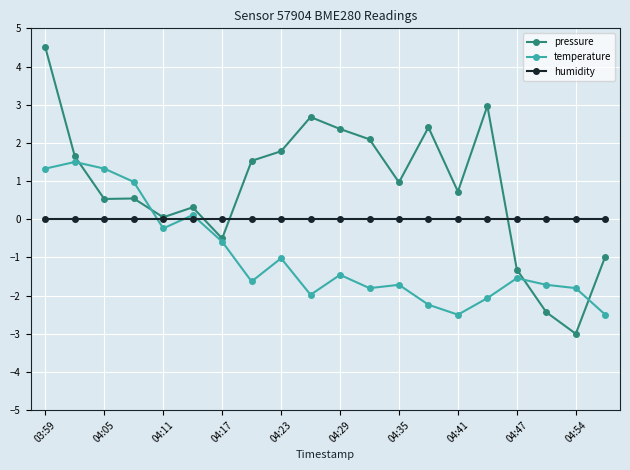

What is the value of the temperature point at the 7th from the left?

-0.6